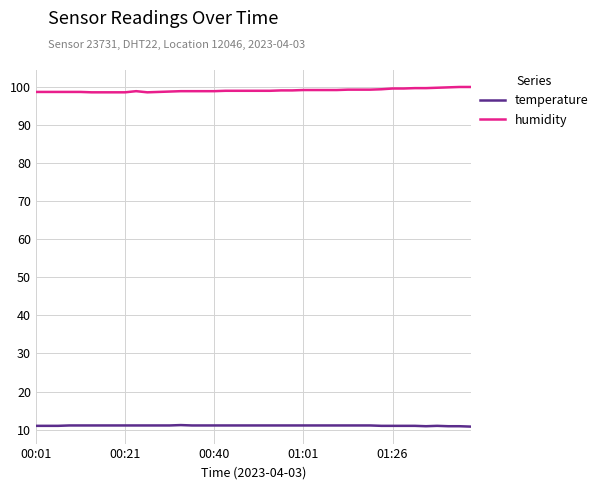

At how many categories does at least one series exceed 95?

40